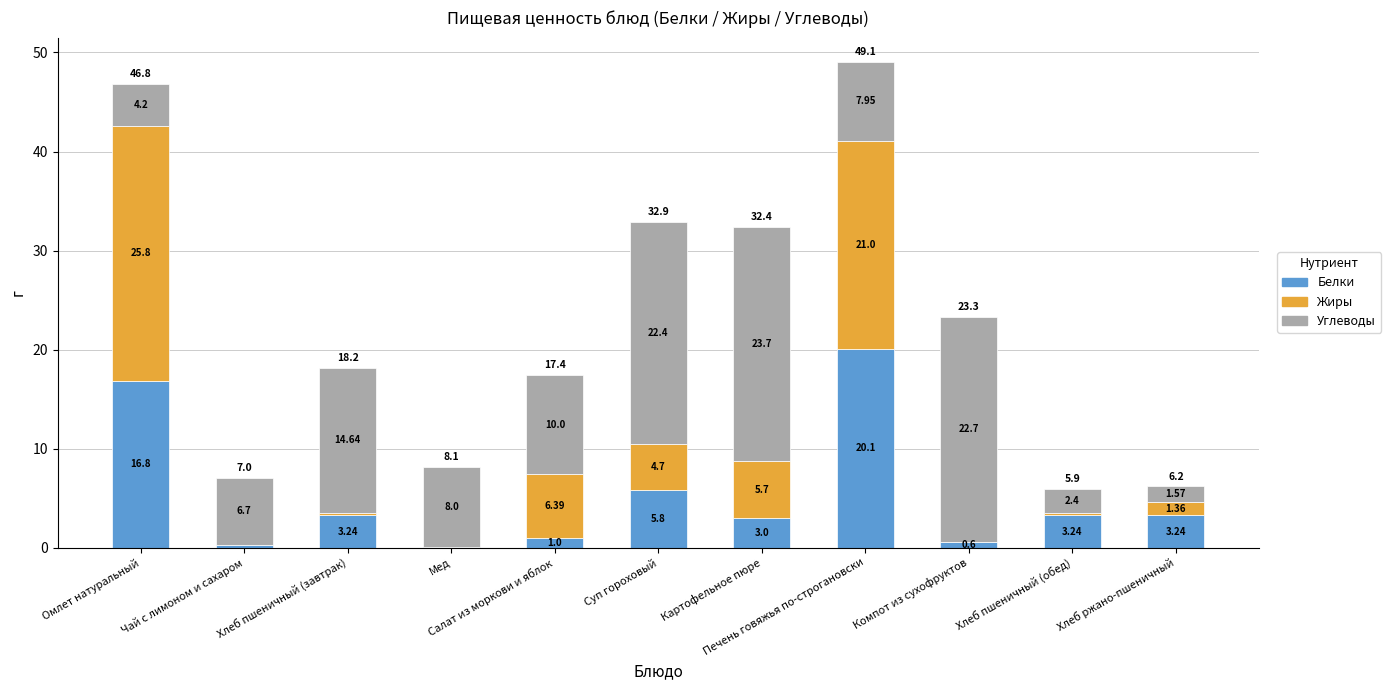

Which series has the widest spread of values?

Жиры